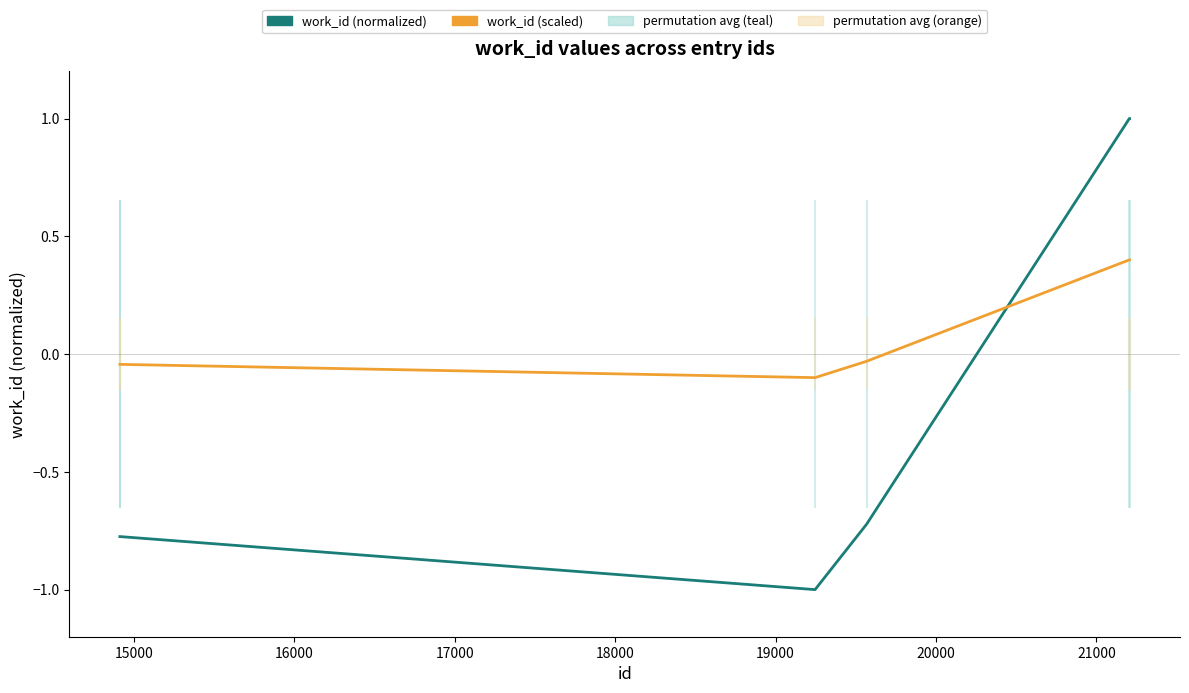

Which series has the largest range (max minus min)?

work_id (normalized)